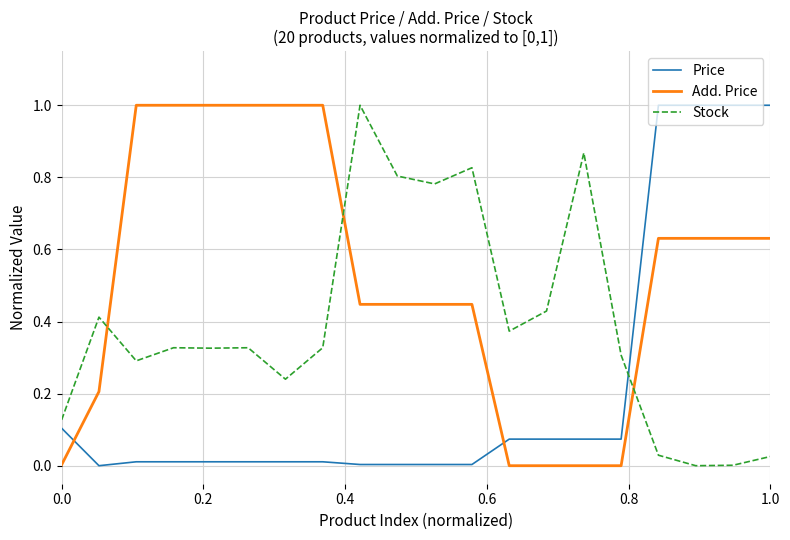

Which series has the largest total across all categories?

Add. Price